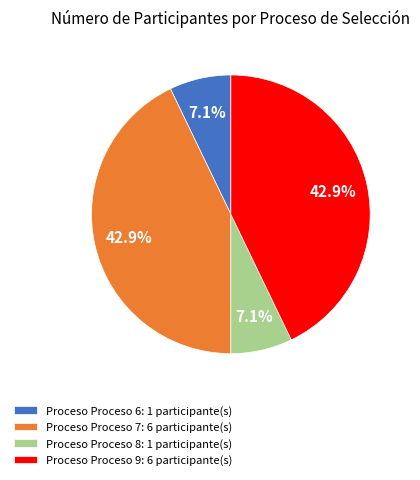

Do Proceso Proceso 7: 6 participante(s) and Proceso Proceso 9: 6 participante(s) together represent more than half of the pie?

Yes